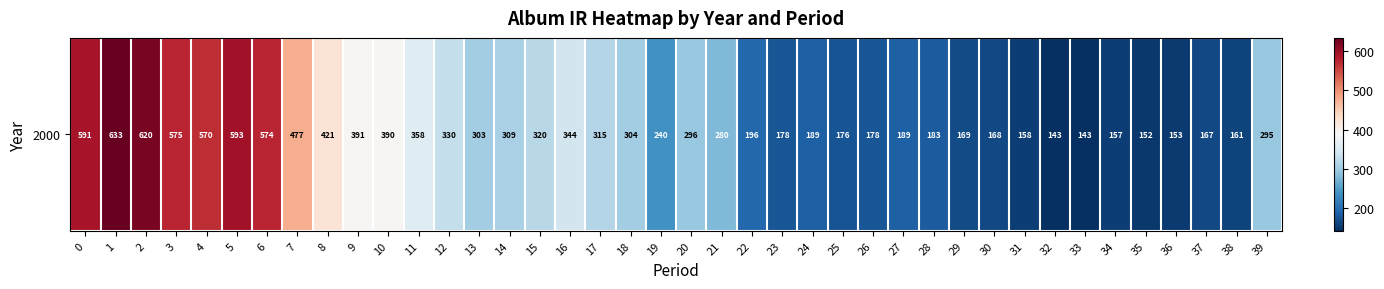

List the labels in order of value, smallest first.

32, 33, 35, 36, 34, 31, 38, 37, 30, 29, 25, 23, 26, 28, 27, 24, 22, 19, 21, 39, 20, 13, 18, 14, 17, 15, 12, 16, 11, 10, 9, 8, 7, 4, 6, 3, 0, 5, 2, 1